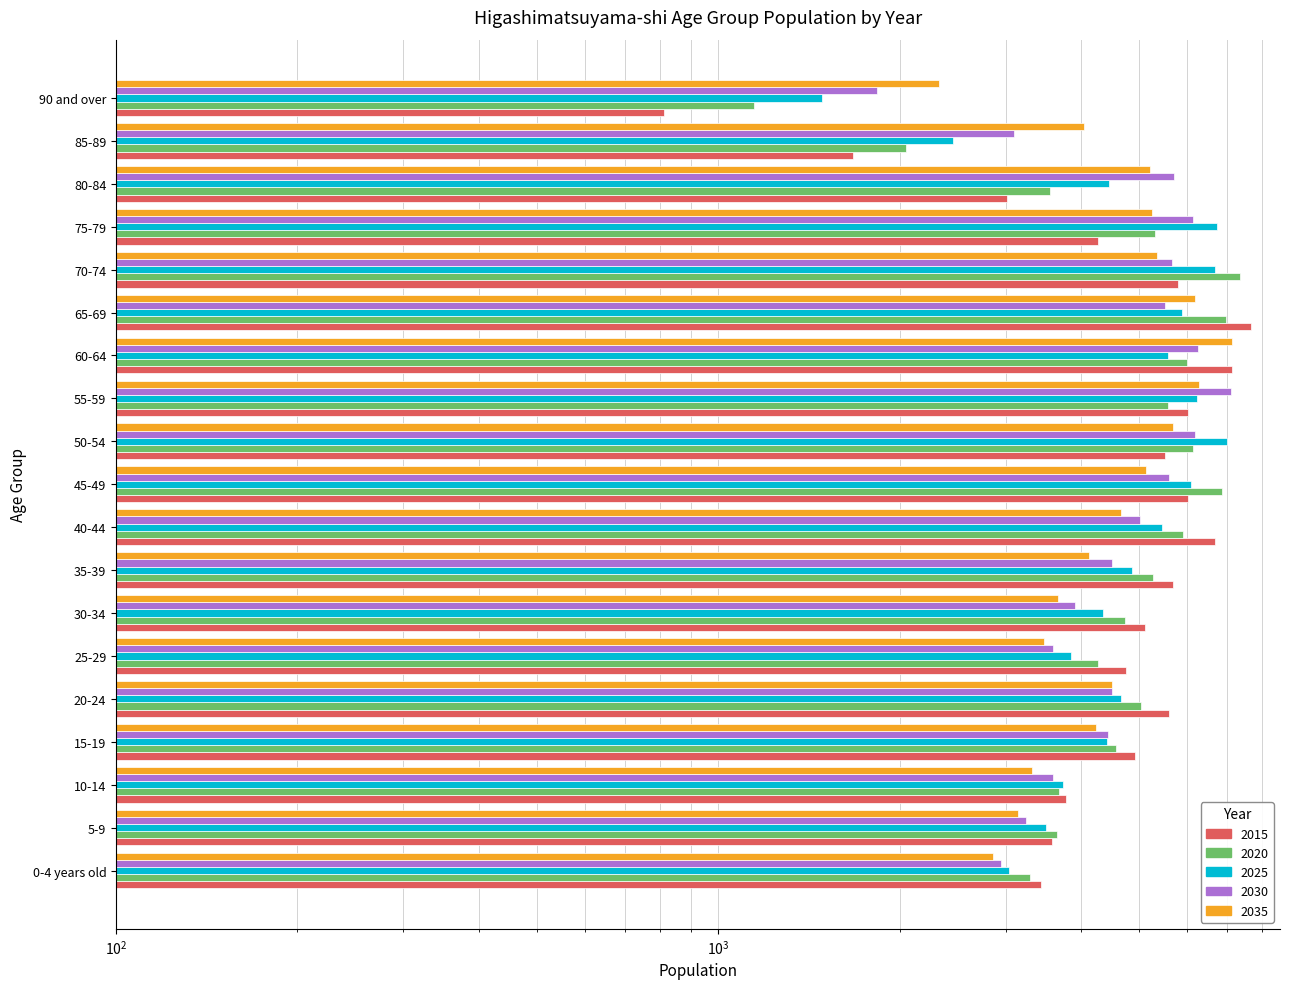

What is the difference between the 2015 values at 85-89 and 90 and over?

862